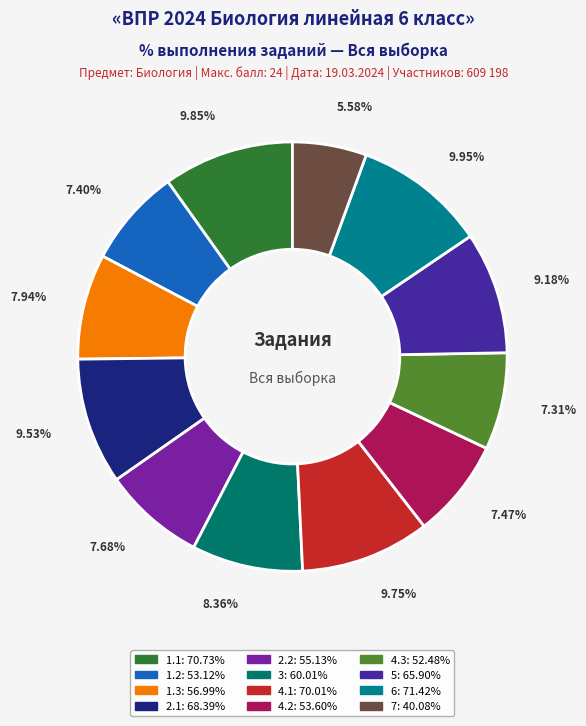

Which slice is the largest?

6